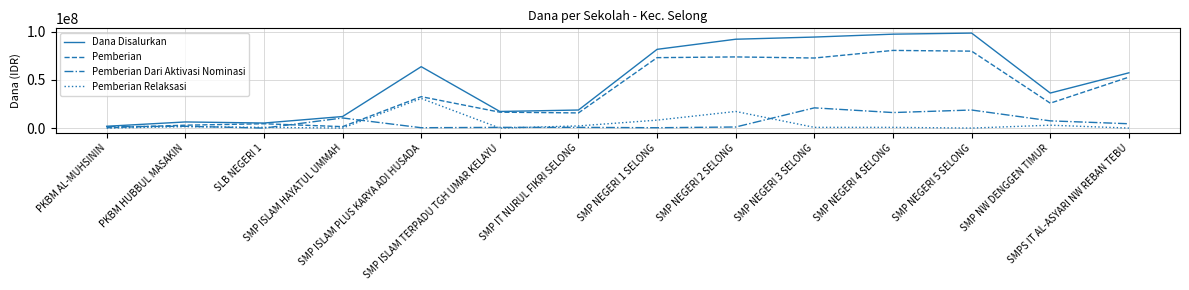

Where is the first local minimum for Pemberian Dari Aktivasi Nominasi?

SLB NEGERI 1